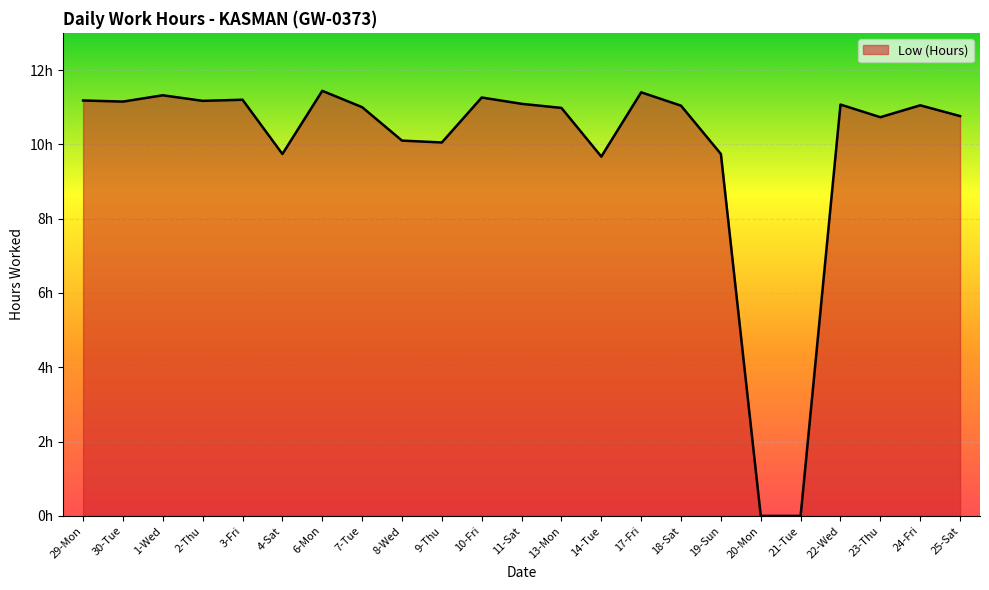

Which category has the highest value across all series?

6-Mon